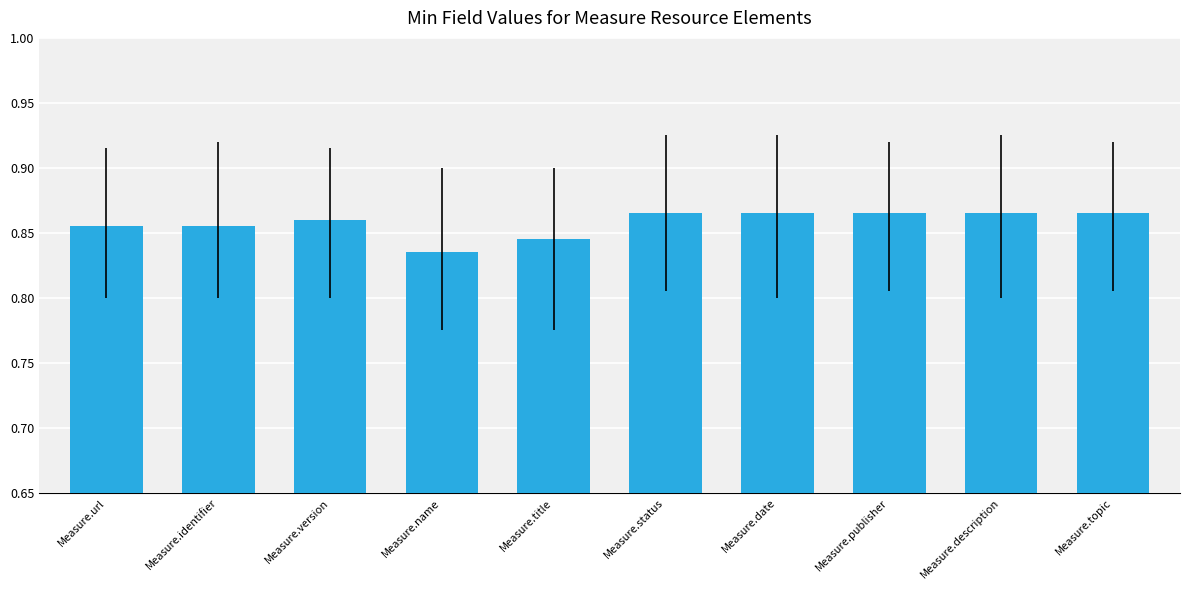

The value at Measure.status is 1.4. True or false?

False